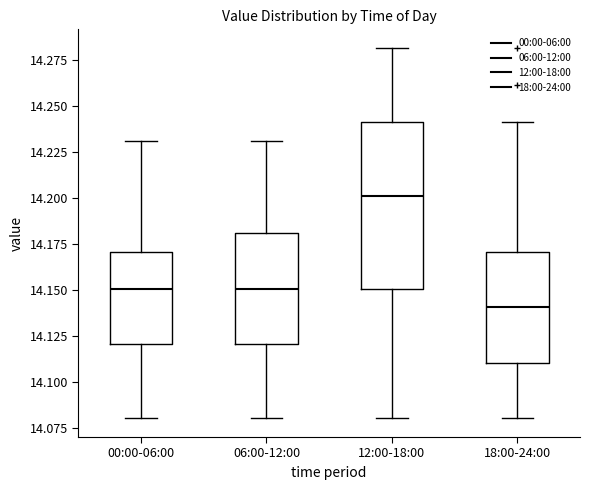

Reading left to right, read every box against the y-axis: the position of its median line, the range the box covers, and the ends of its whiskers. The values are not printed on the chart, so give them approximately, as read against the axis.

00:00-06:00: median 14.15, box 14.12 to 14.17, whiskers 14.08 to 14.23
06:00-12:00: median 14.15, box 14.12 to 14.18, whiskers 14.08 to 14.23
12:00-18:00: median 14.20, box 14.15 to 14.24, whiskers 14.08 to 14.28
18:00-24:00: median 14.14, box 14.11 to 14.17, whiskers 14.08 to 14.24